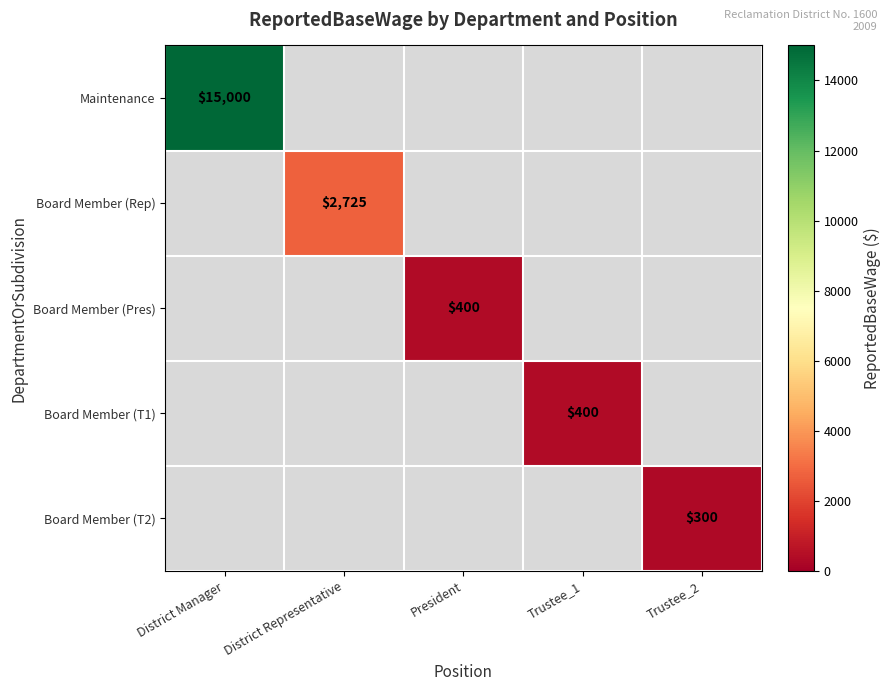

At which category does the chart reach its peak across all series?

District Manager